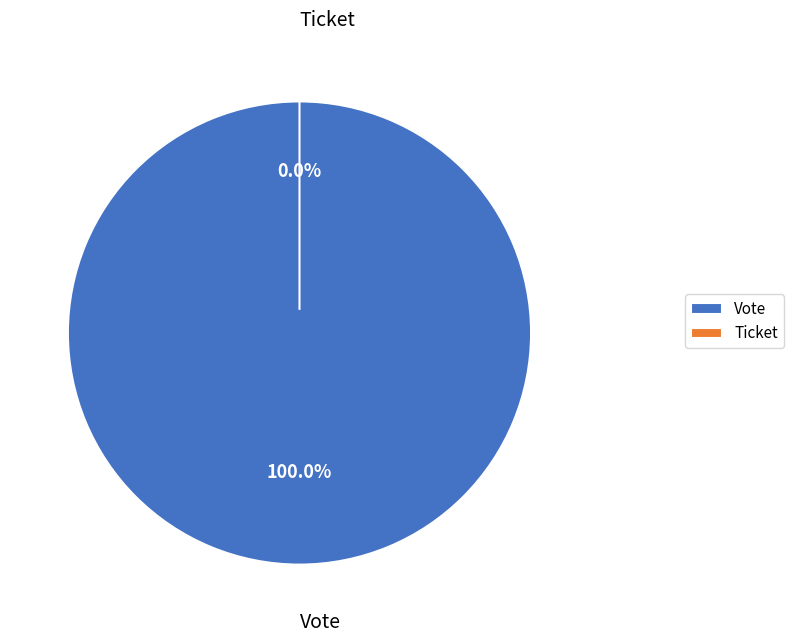

What is the total percentage of Vote and Ticket?

100.0%